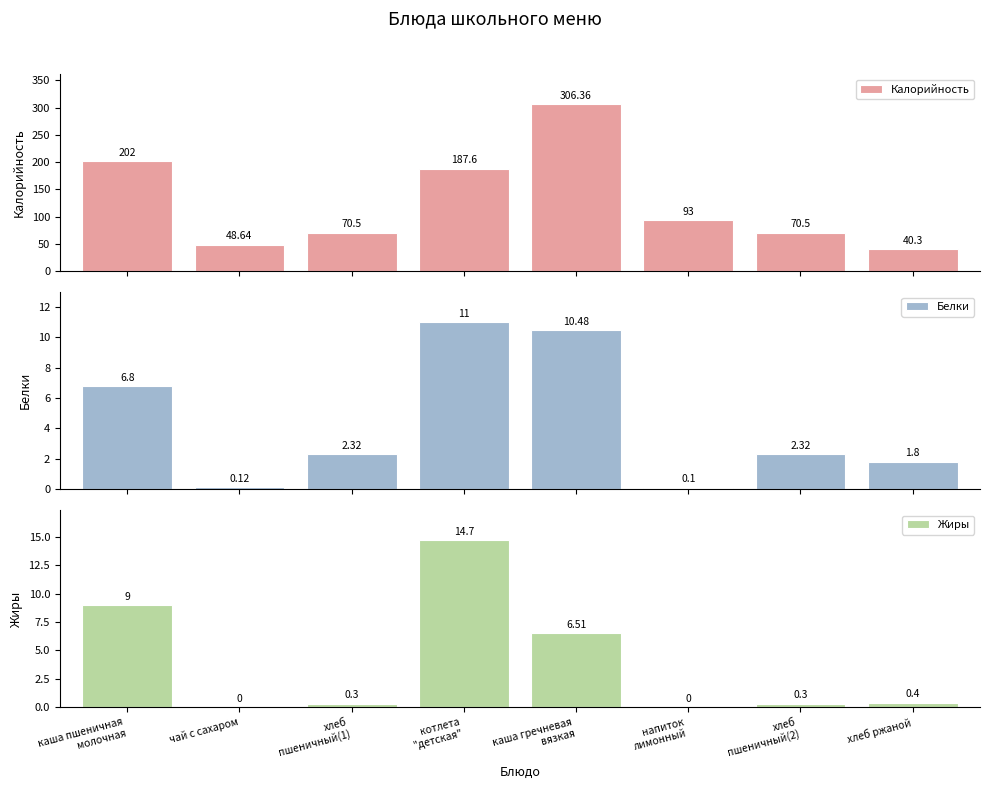

What is the highest value of the Жиры series?

14.7